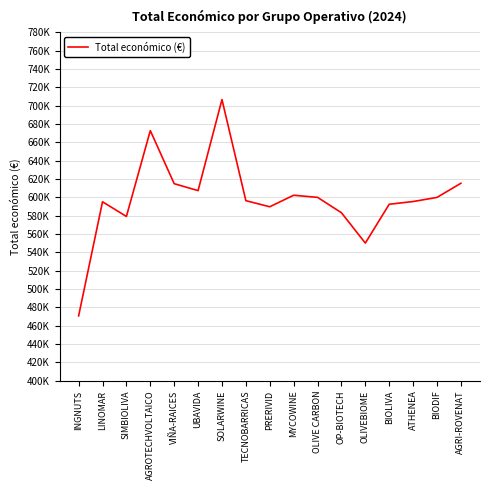

Does the chart have visible grid lines?

Yes